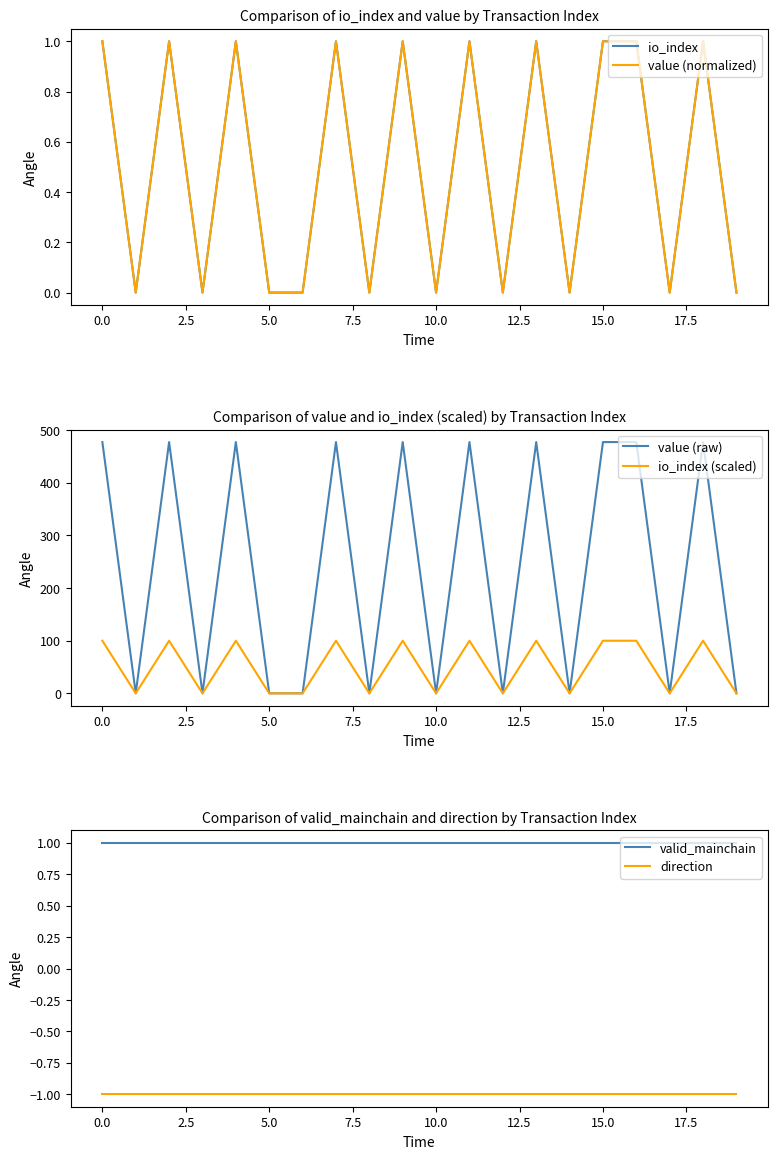

Is it true that value (raw) equals 477.3 at 15.0?

True